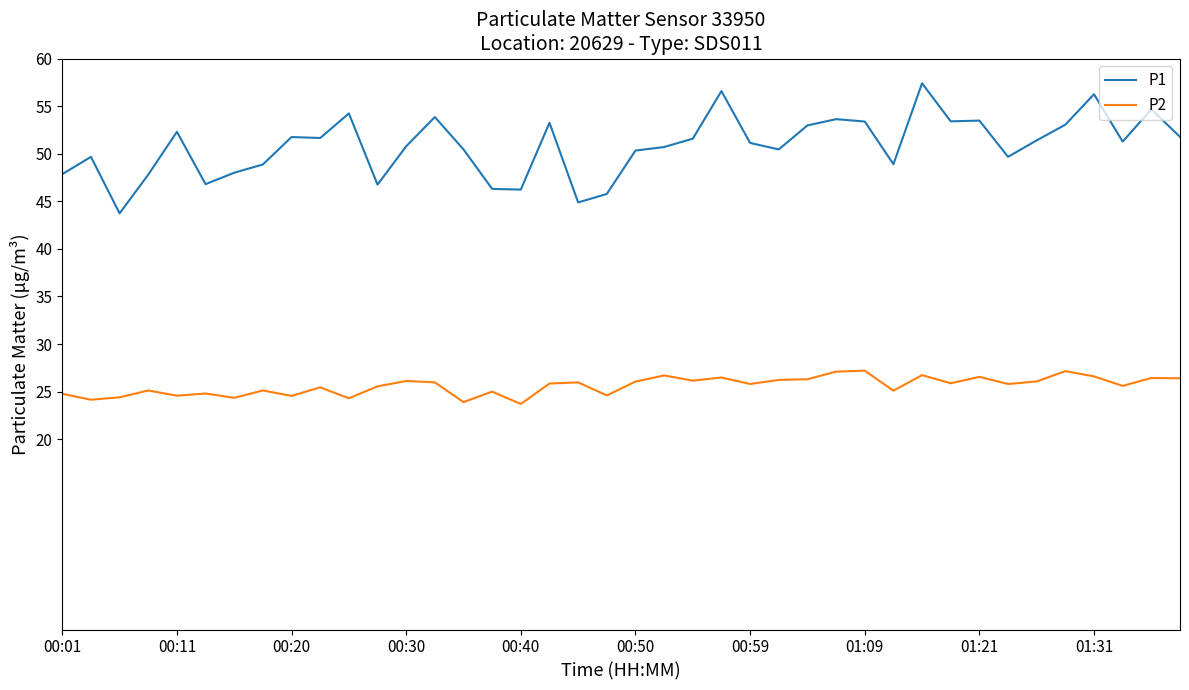

How many distinct data groups are displayed?

2